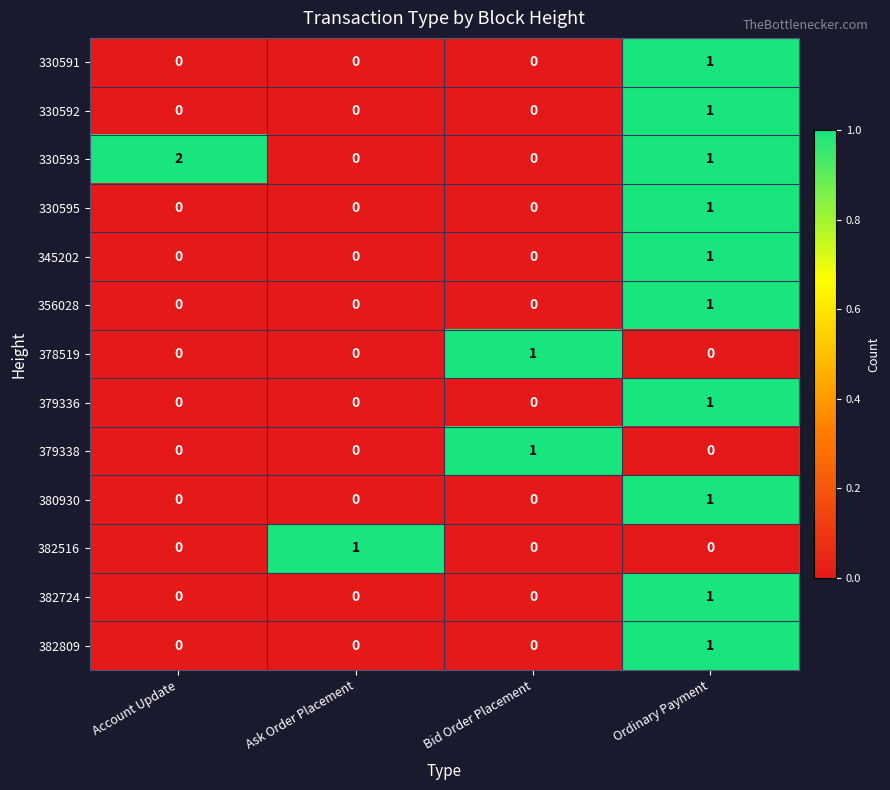

How many positive values does the 330595 series have?

1